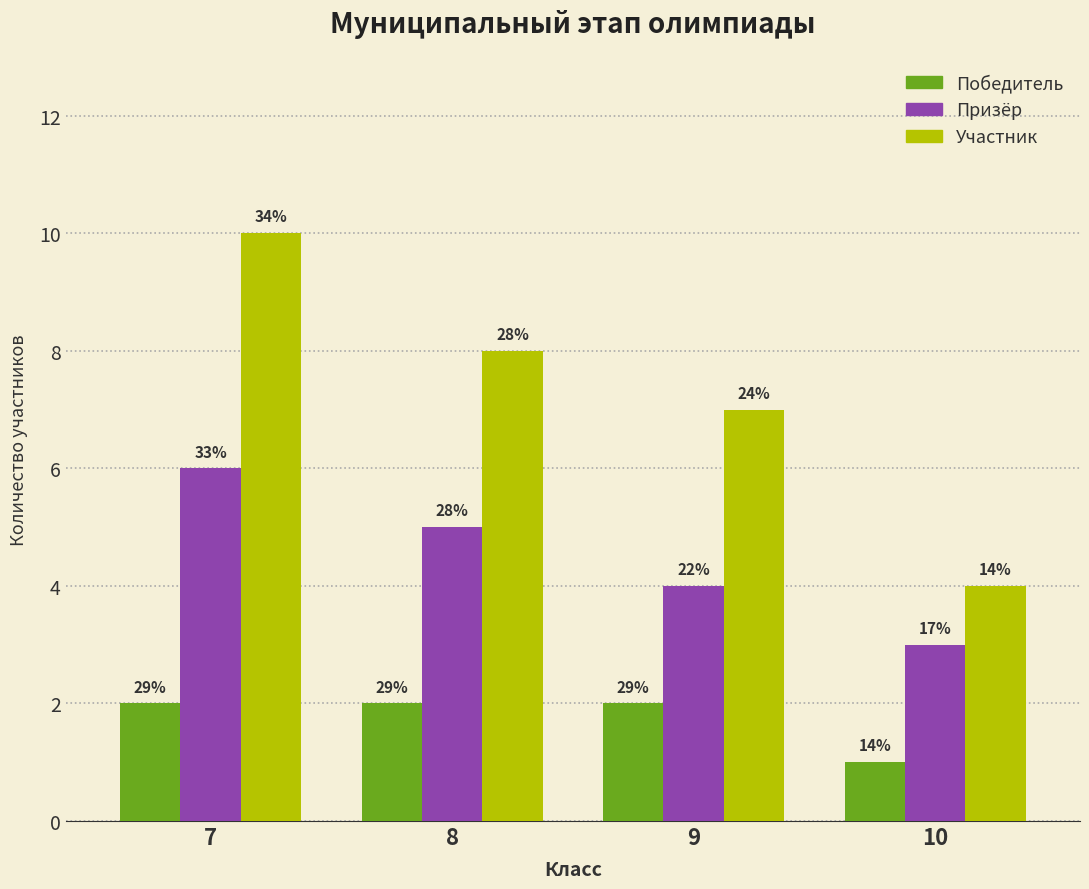

True or false: Победитель has a value of 3 at 9.

False